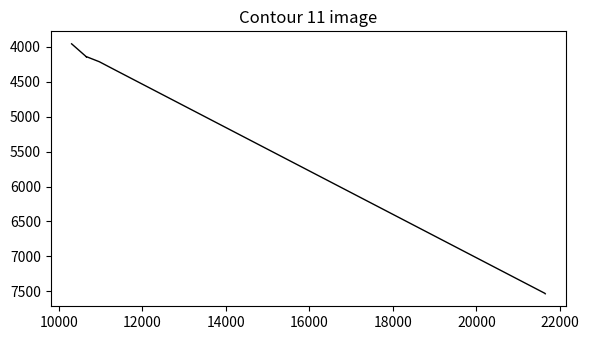

What is the minimum value shown in the chart?

3957